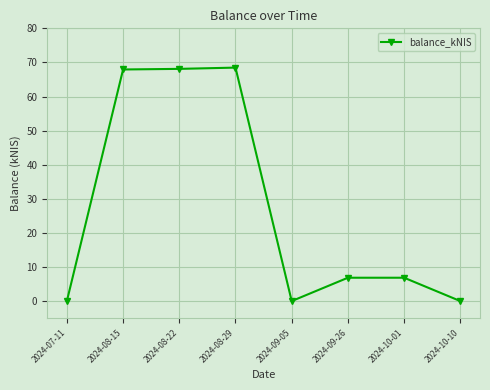

What is the maximum value shown in the chart?

68.5